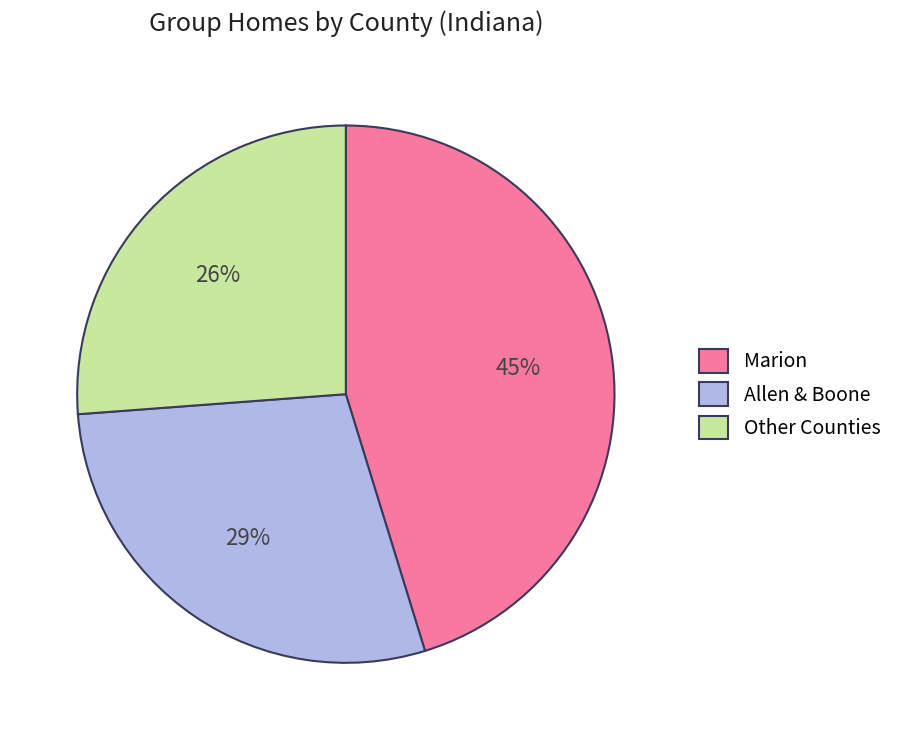

Rank the categories by value from highest to lowest.

Marion, Allen & Boone, Other Counties